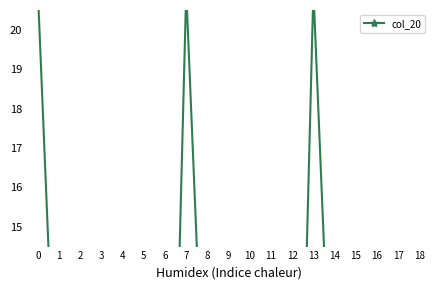

True or false: the data shows 5 at 4.

True